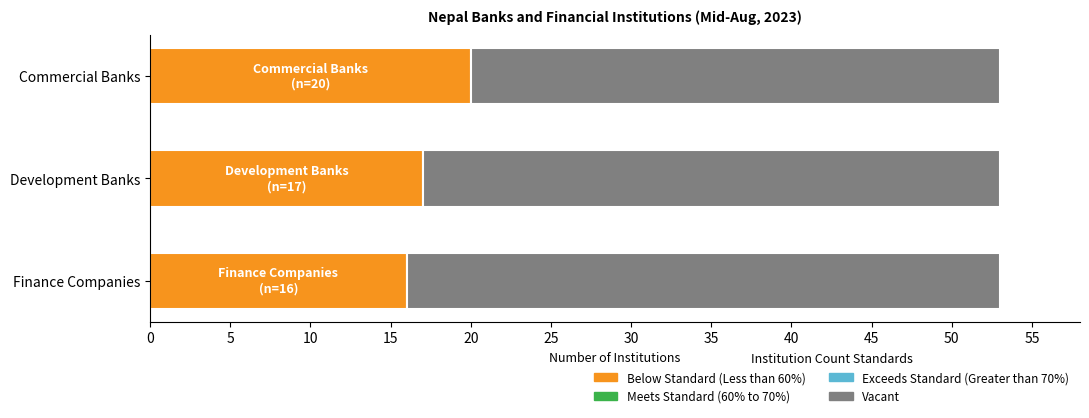

What are all the series names shown in the legend?

Below Standard (Less than 60%), Meets Standard (60% to 70%), Exceeds Standard (Greater than 70%), Vacant